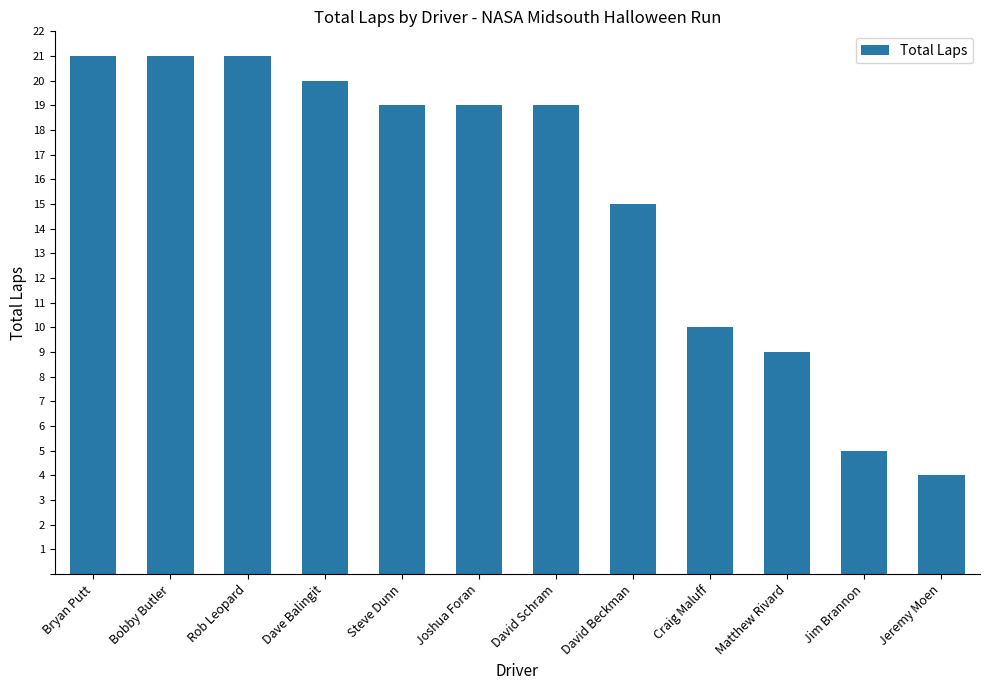

What is the value of the 3rd bar from the left?

21